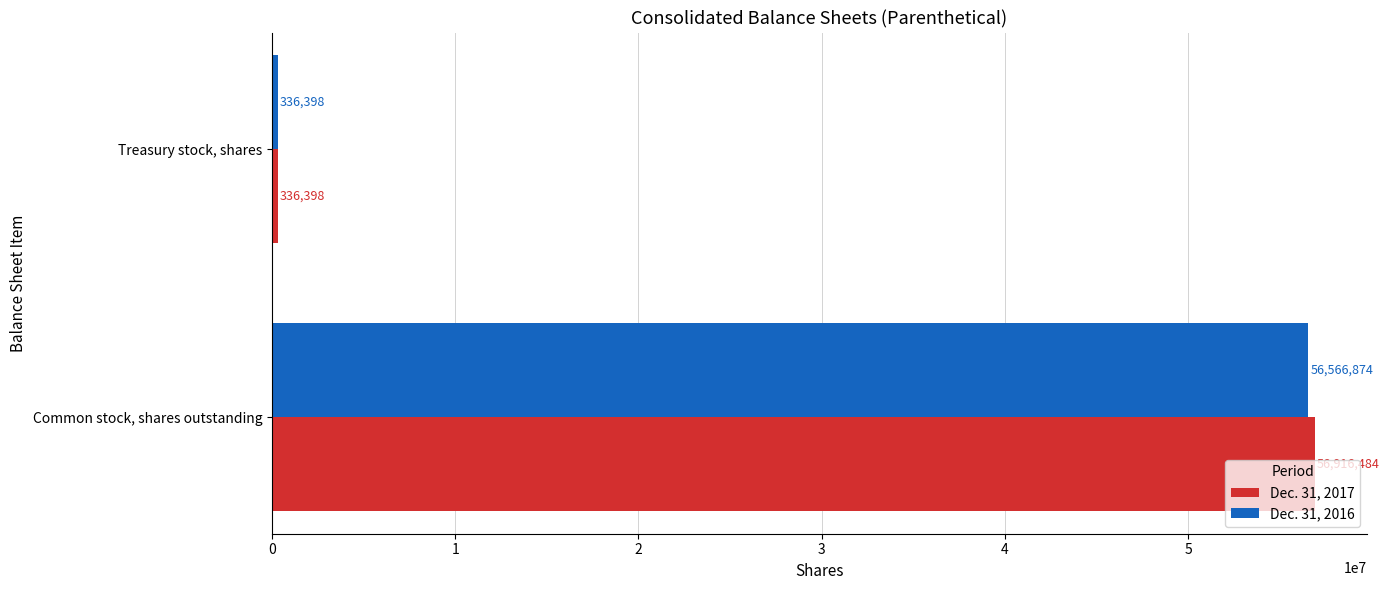

Rank the series by their maximum value, from highest to lowest.

Dec. 31, 2017, Dec. 31, 2016